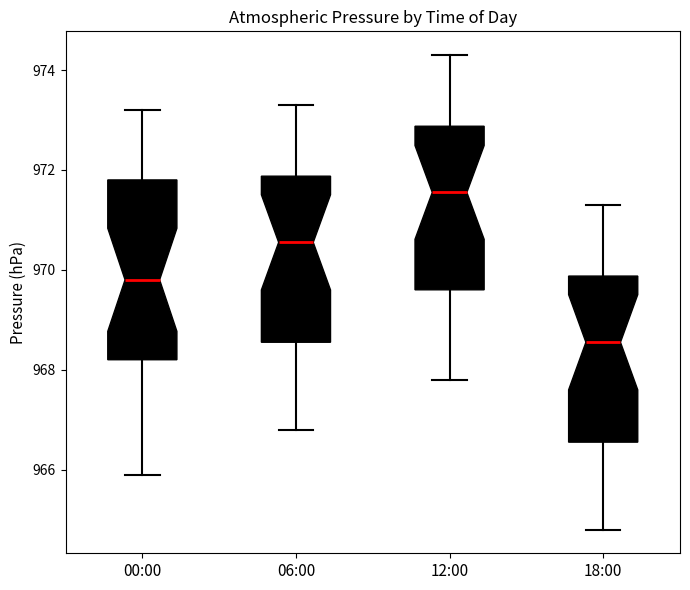

Which box has the lowest median line?

18:00